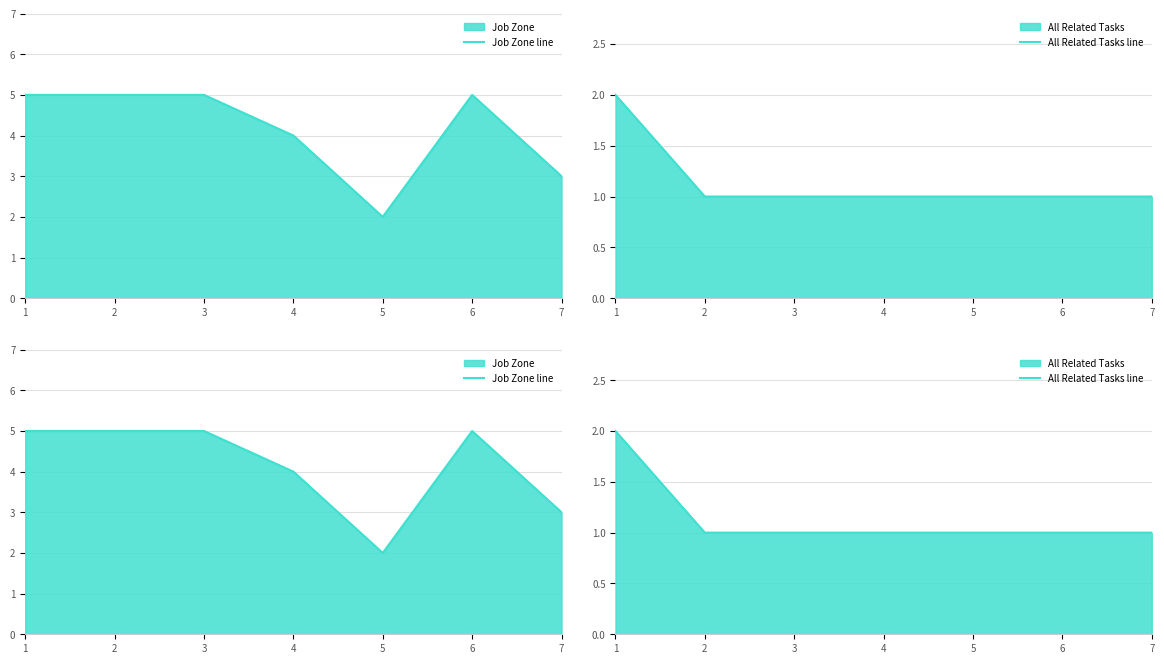

List the series in order of their overall mean, highest first.

Job Zone line, All Related Tasks line